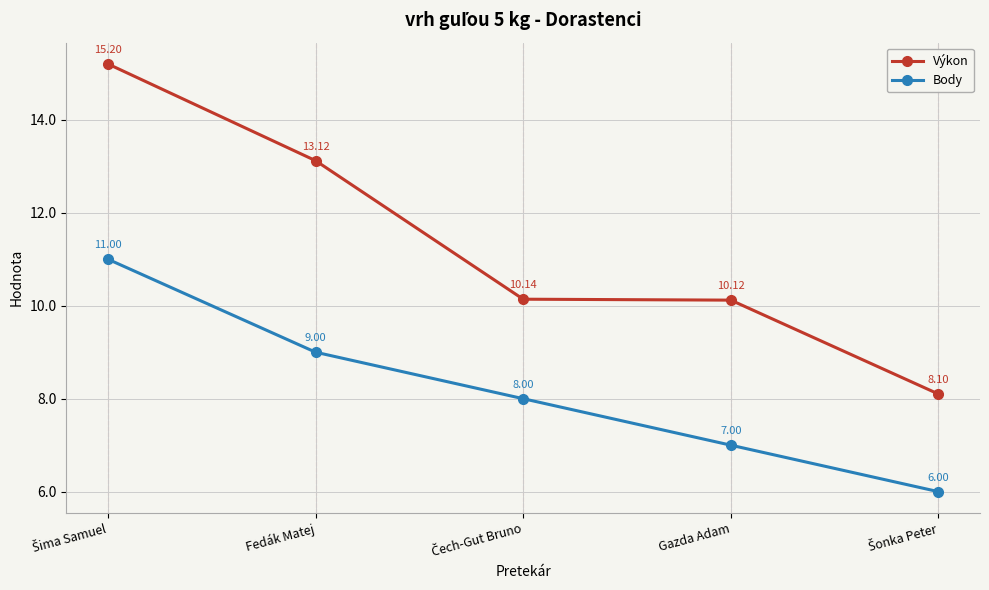

What is the difference between the highest and lowest values at Gazda Adam?

3.1